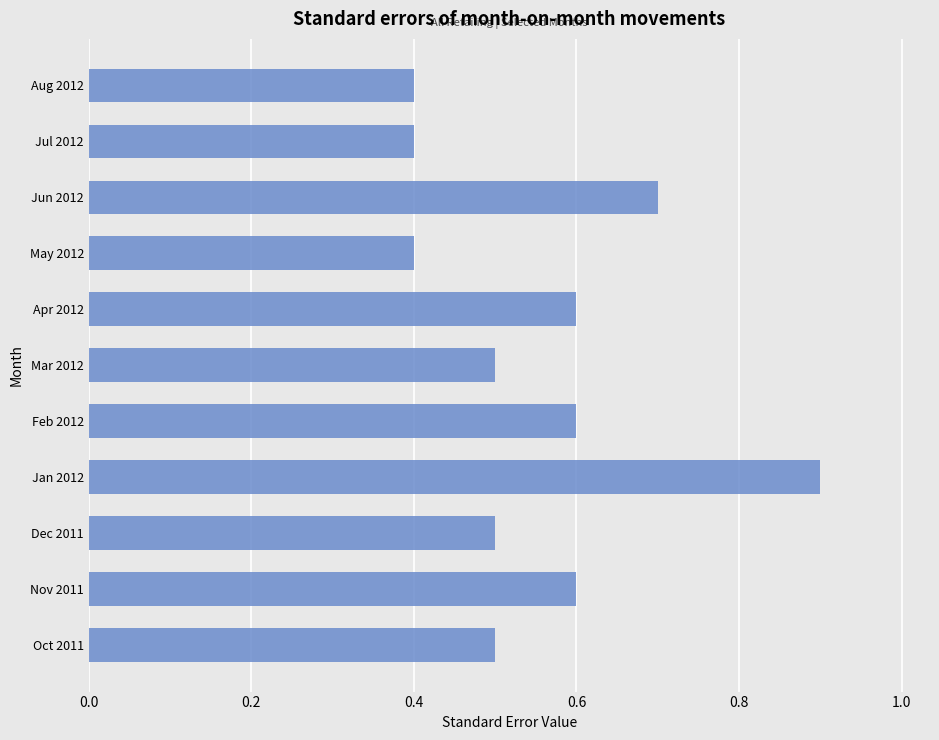

What is the maximum value shown in the chart?

0.9